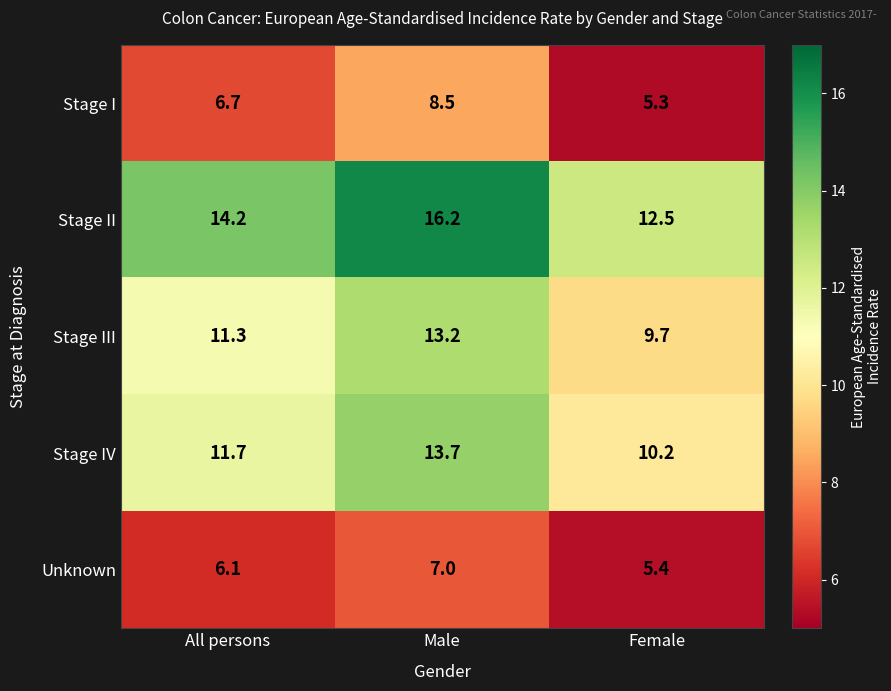

Which series has the largest total across all categories?

Stage II